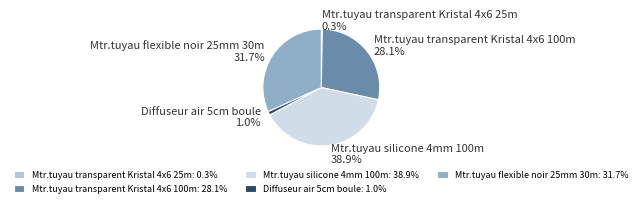

To the nearest percent, what percentage of the pie is Diffuseur air 5cm boule?

1%